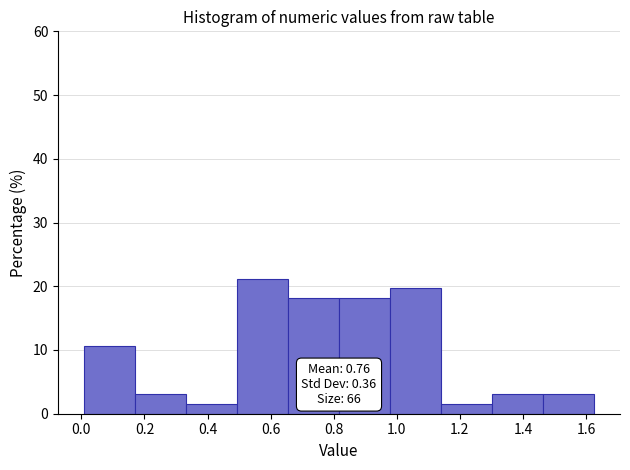

Over which range of the x-axis is the bar tallest?

0.50 to 0.66